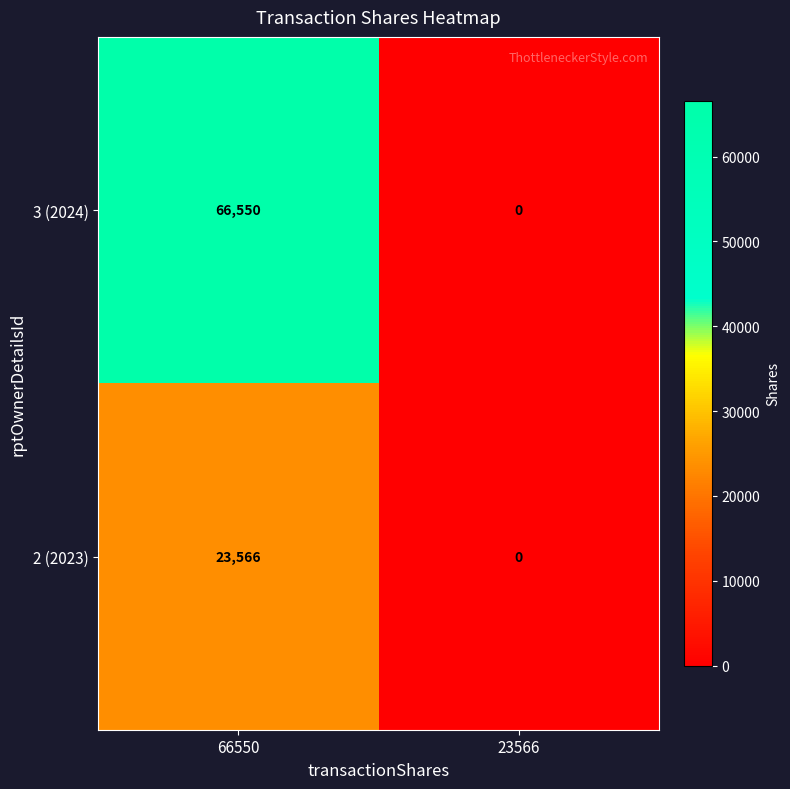

Which category has the lowest value in the 3 (2024) series?

23566